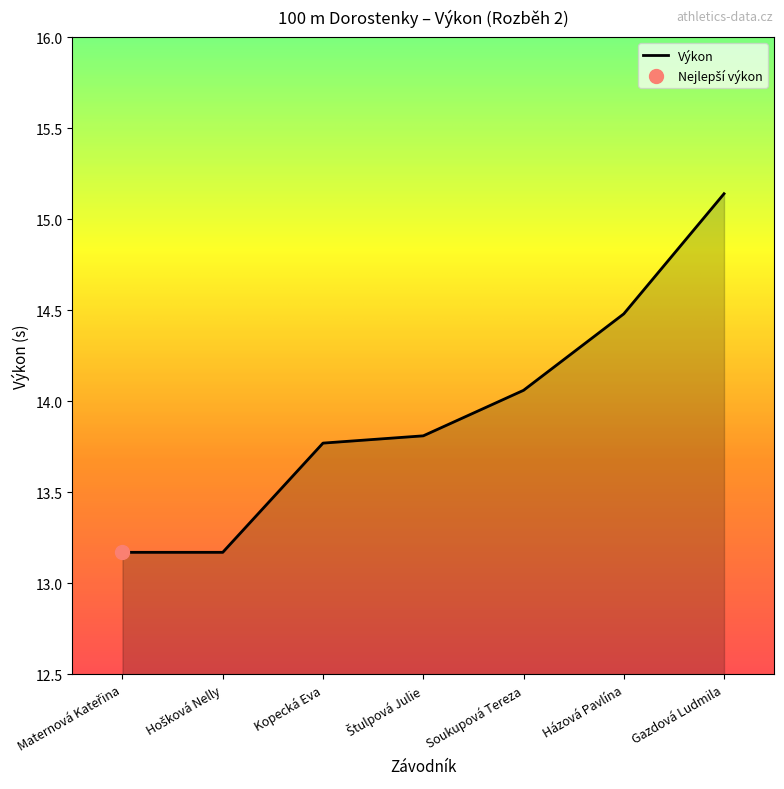

What is the minimum value shown in the chart?

13.2